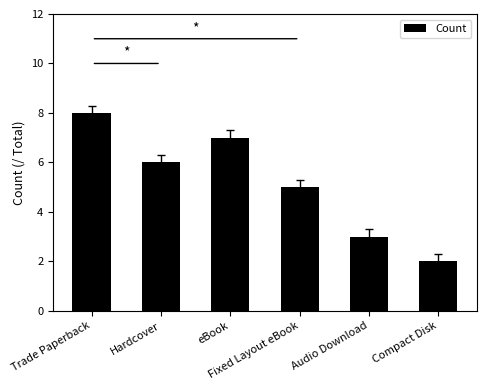

Count the number of categories in the chart.

6